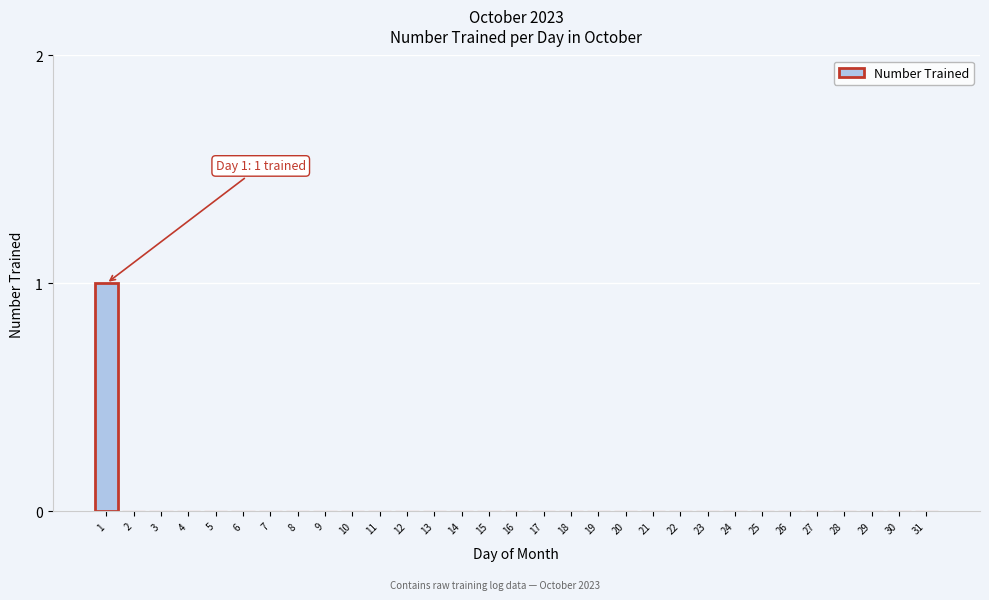

True or false: the data shows 0 at 3.

True